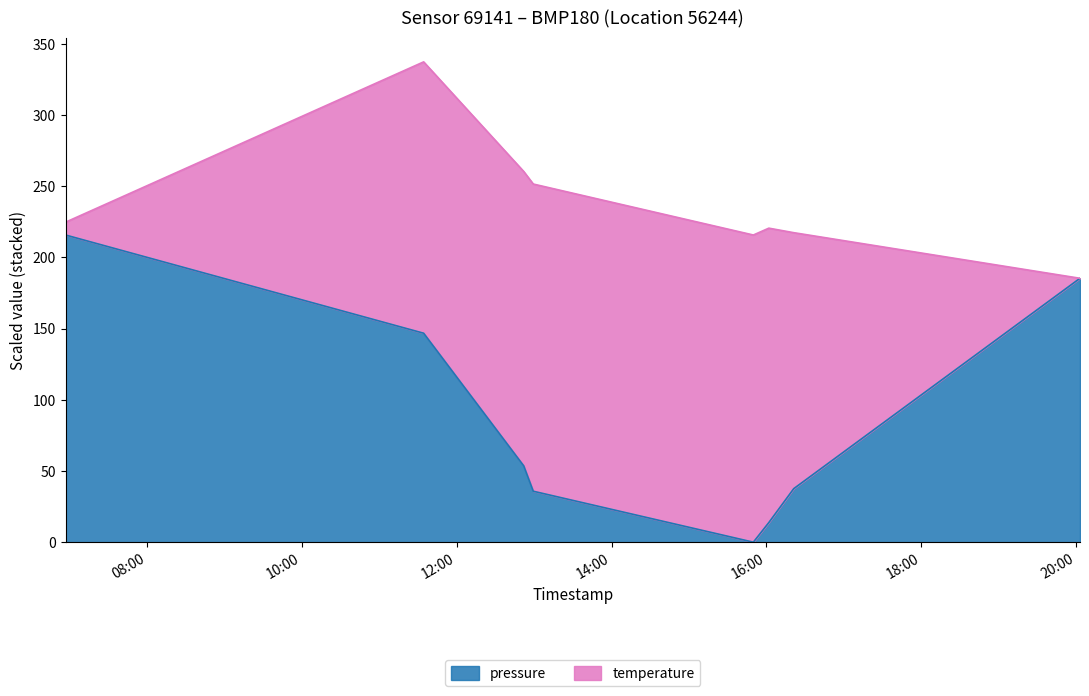

What is the label of the 4th point from the left?

2023-08-06T12:59:22